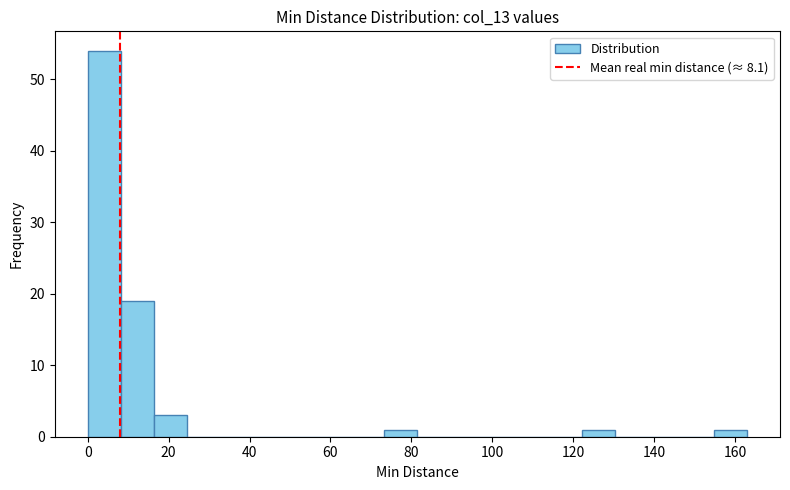

What is the height of the bar covering 154 to 164 on the x-axis? Neither the bar edges nor the heights are printed on the chart, so give them approximately, as read against the axes.

1